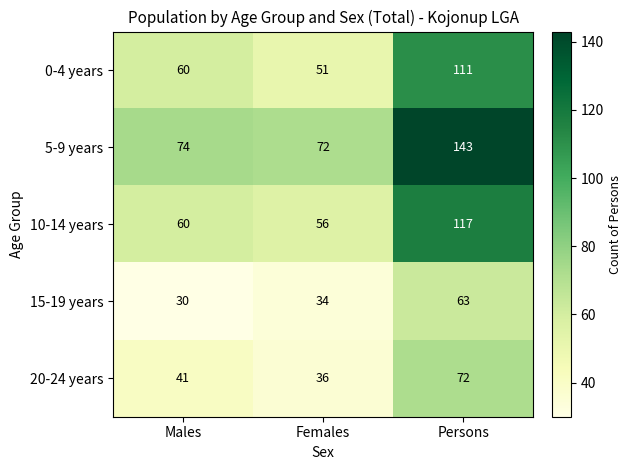

What is the spread (max minus min) of values at Males?

44